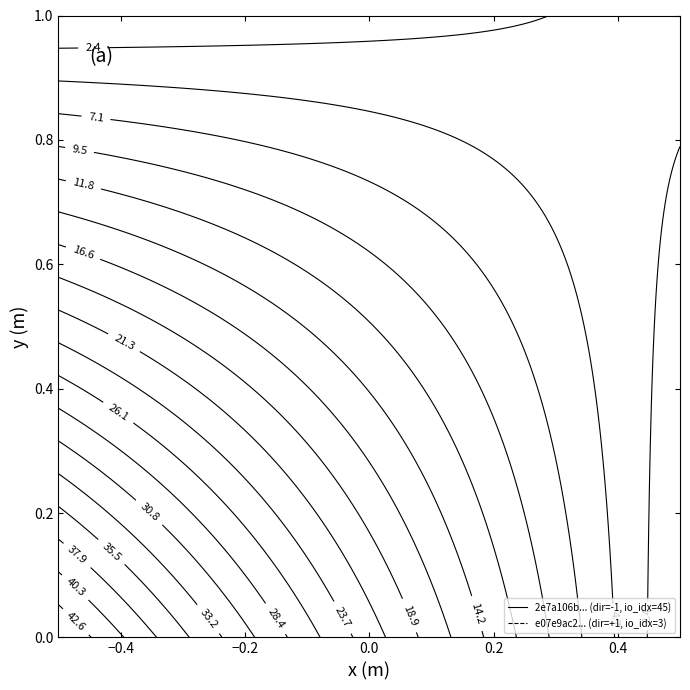

The value of 2e7a106be6617ca23081b046ace479b6195f02e at io_index is 20.0. True or false?

False